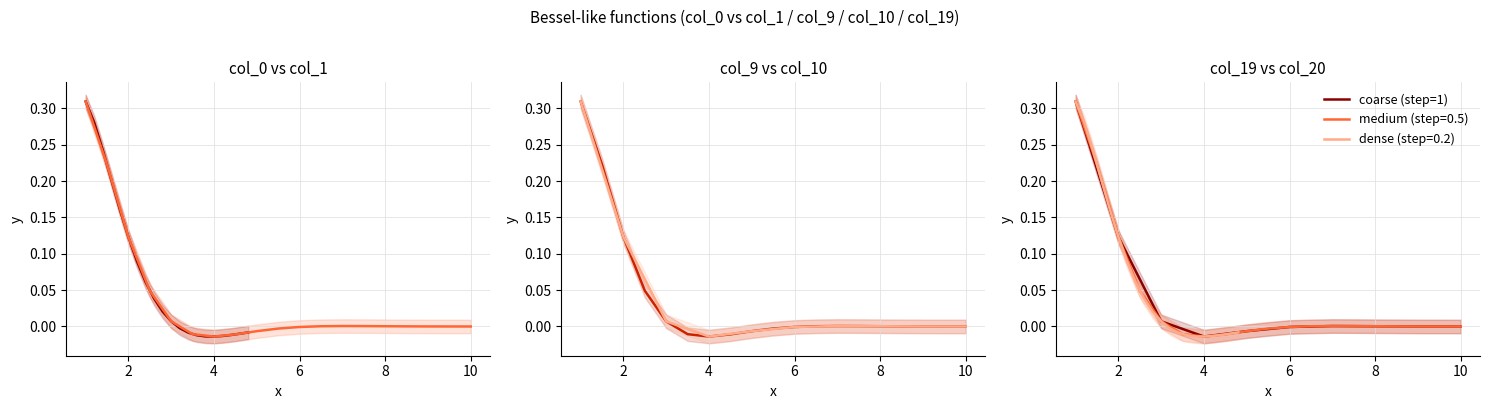

What is the difference between the maximum and minimum values?

0.3